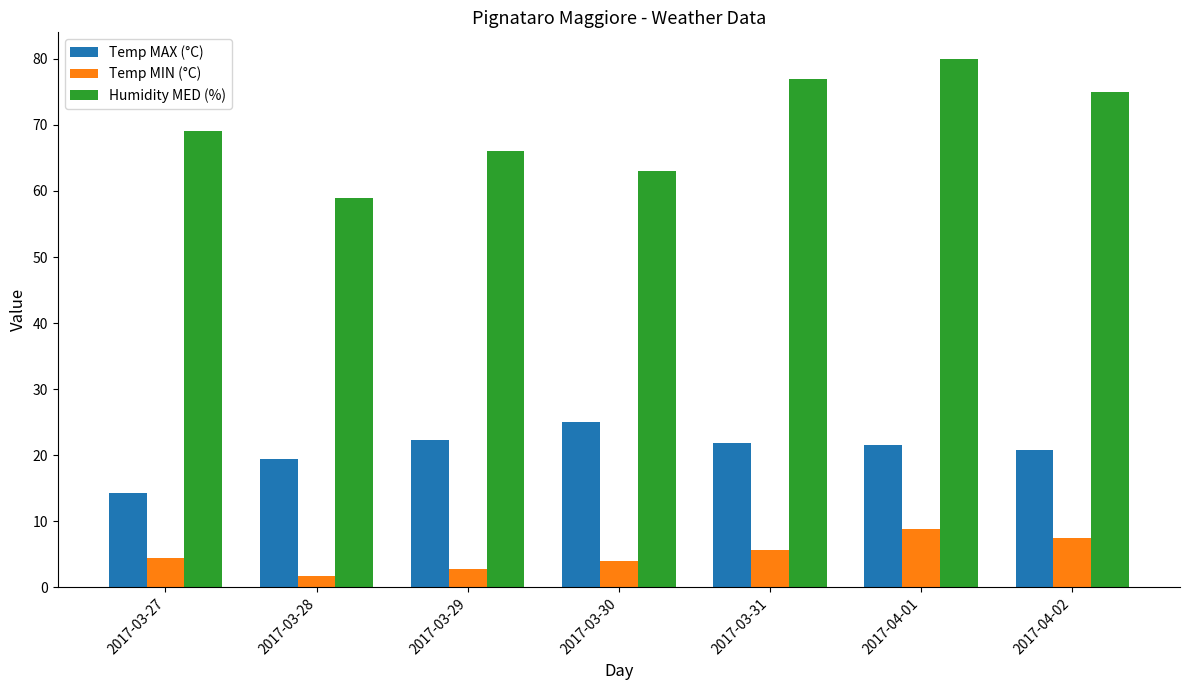

Which series has the largest range (max minus min)?

Humidity MED (%)